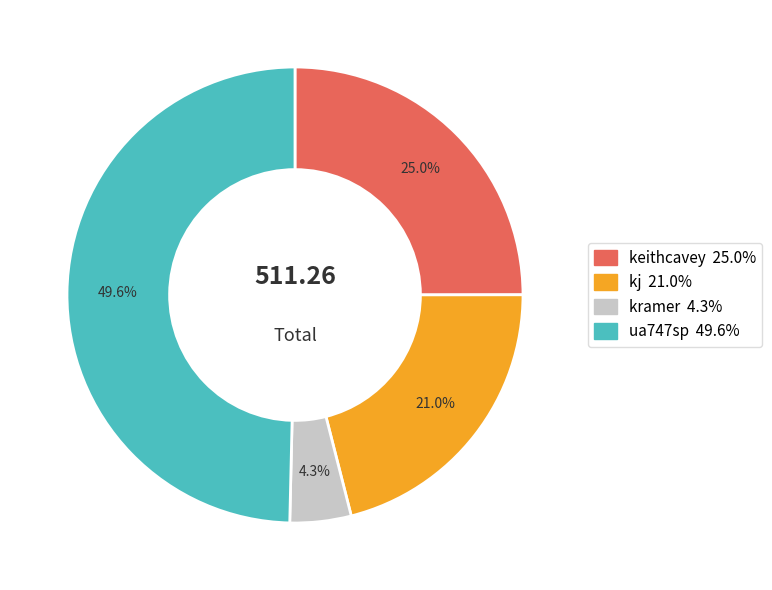

Do kramer and keithcavey together represent more than half of the pie?

No